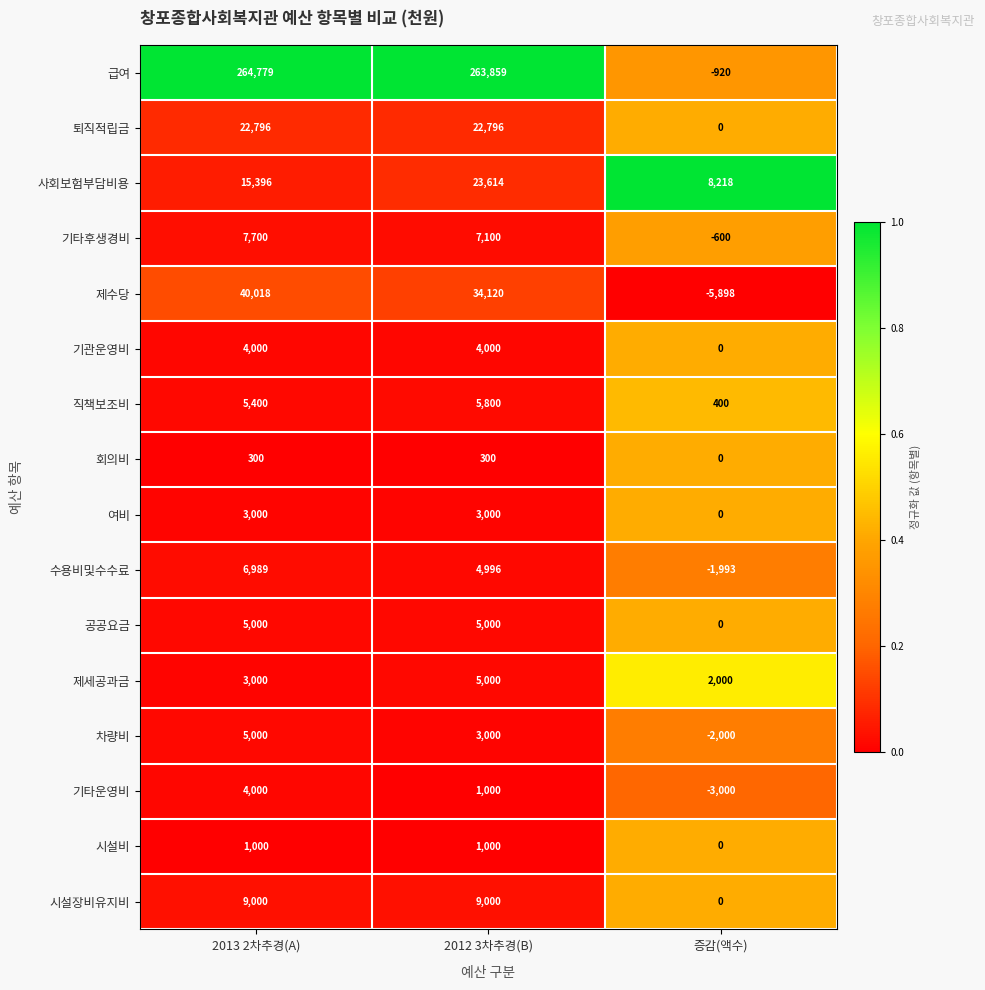

At which label does 기타후생경비 first exceed 7100?

2013 2차추경(A)